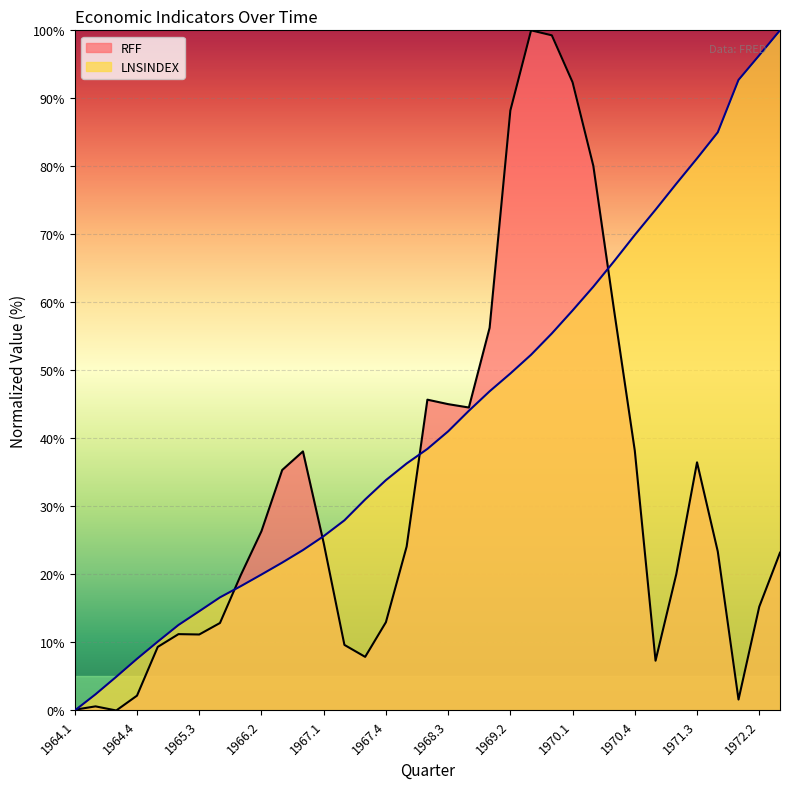

Which series has the largest range (max minus min)?

RFF